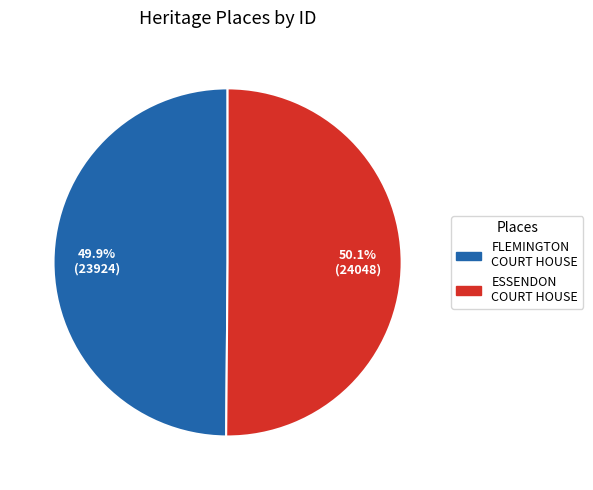

Is there a majority slice in this chart?

Yes